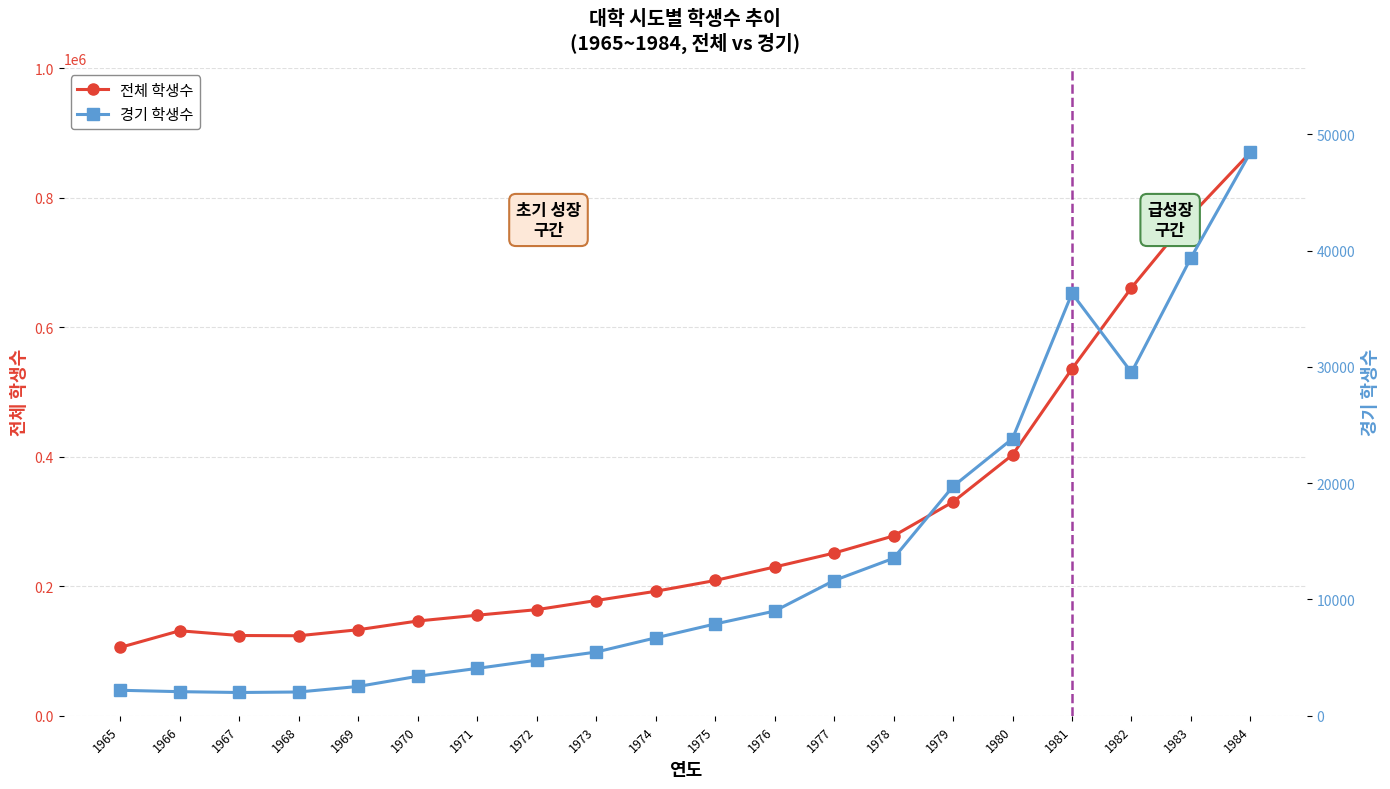

What is the total value across all series at 1981?

572198